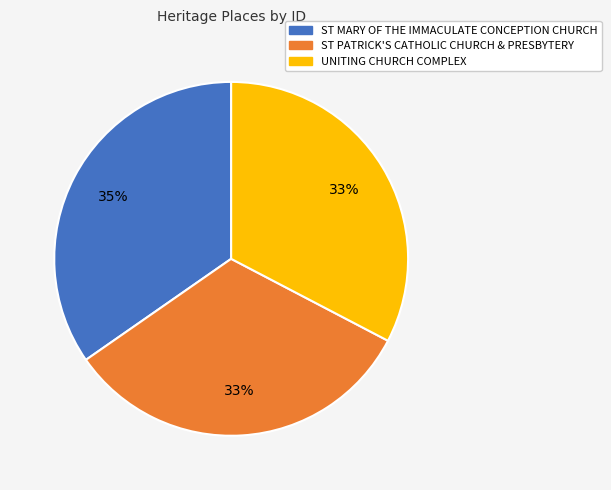

Does any single category account for the majority?

No